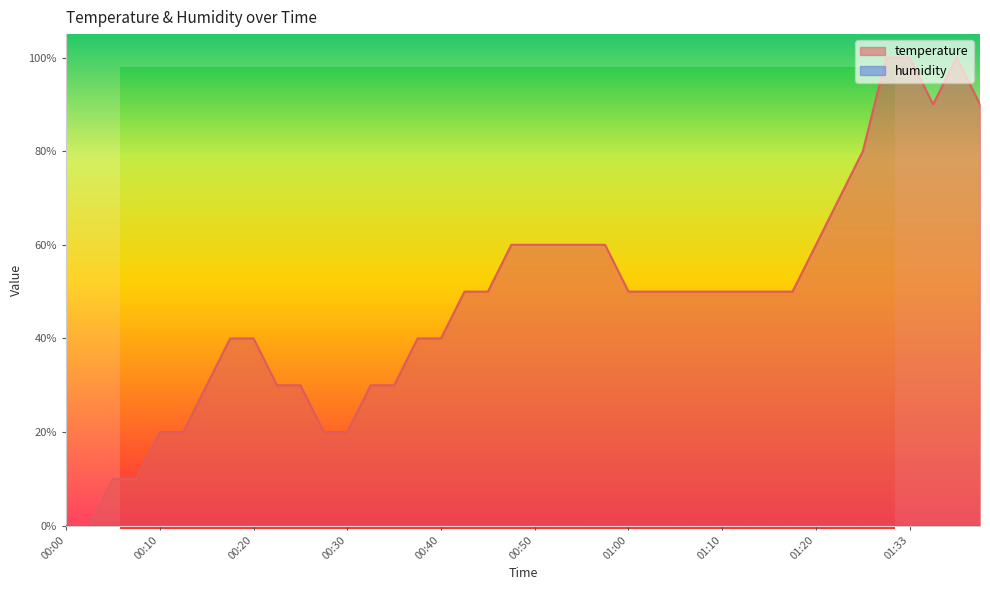

Does the chart have visible grid lines?

No